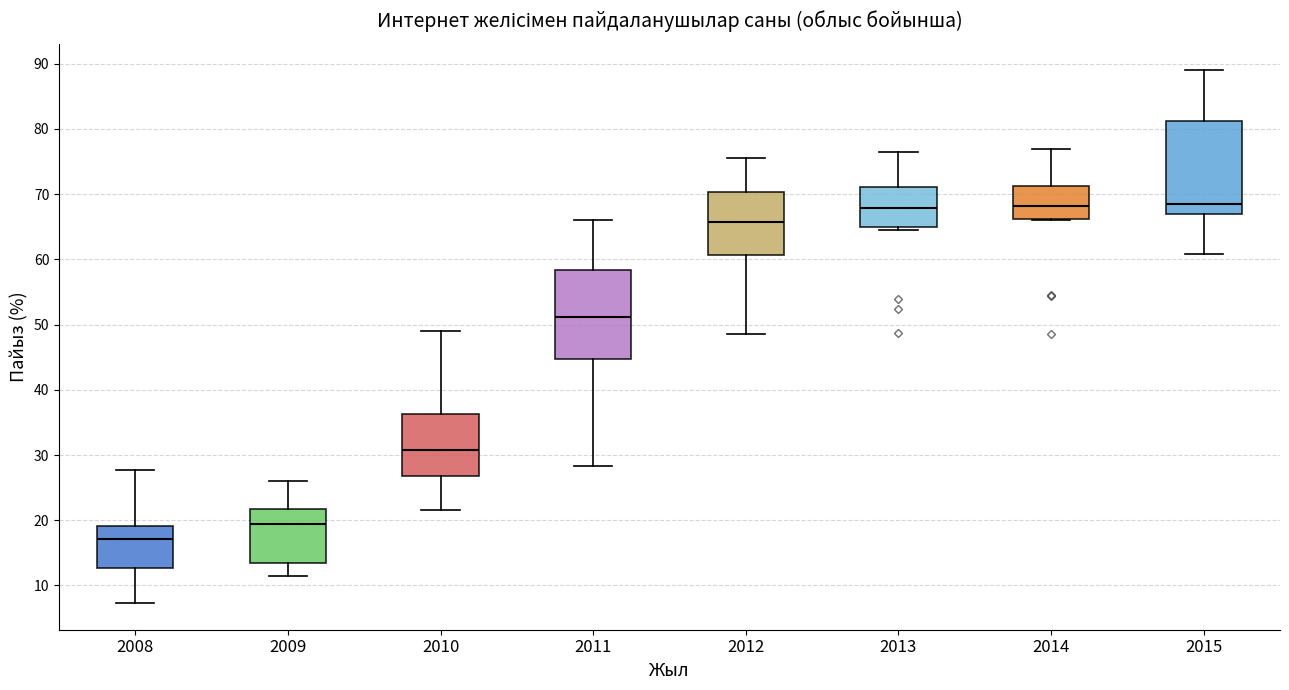

Where does the median line of the box at x = 2011 sit on the y-axis? The values are not printed on the chart, so give them approximately, as read against the axis.

51